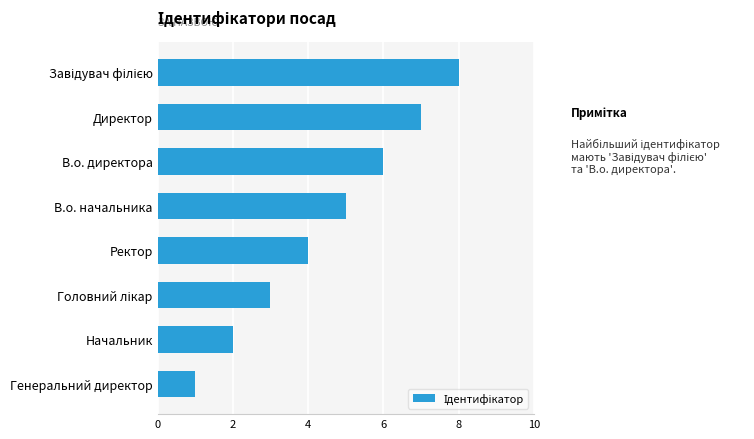

What is the maximum value shown in the chart?

8